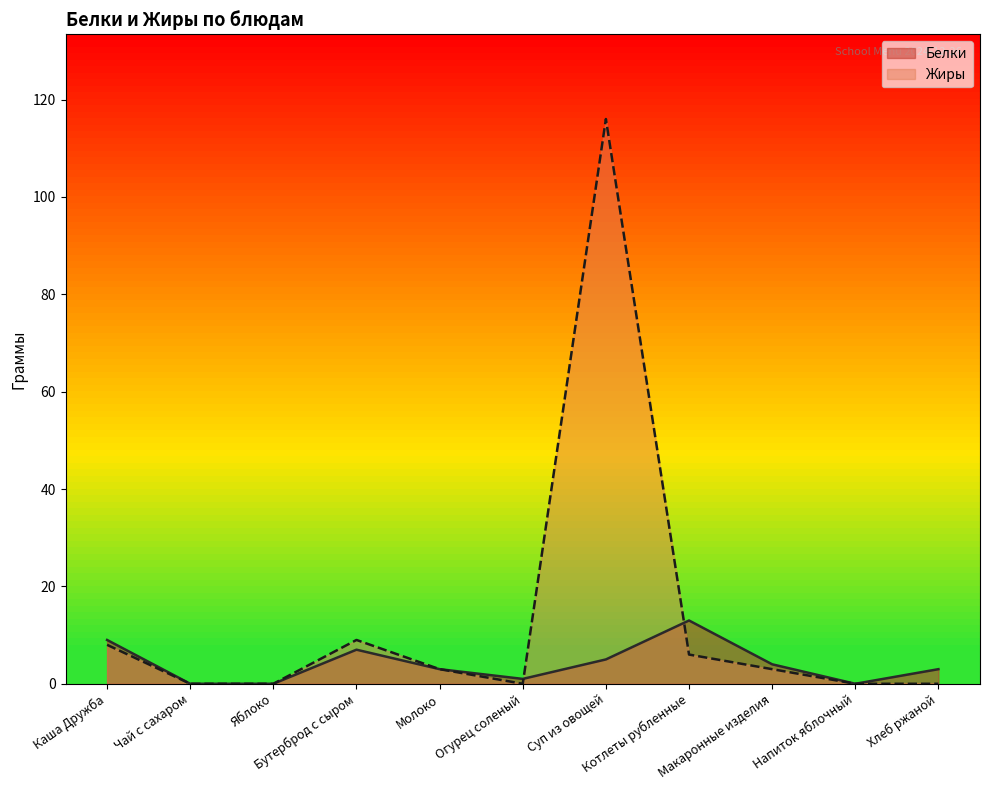

Is the value of Жиры at Молоко greater than the value of Белки at Яблоко?

Yes